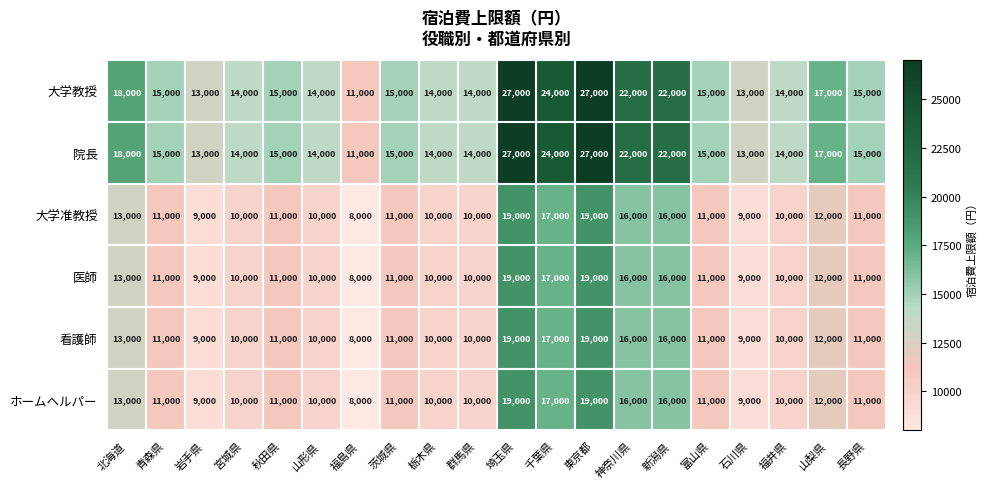

What is the difference between the 大学准教授 values at 群馬県 and 岩手県?

1000